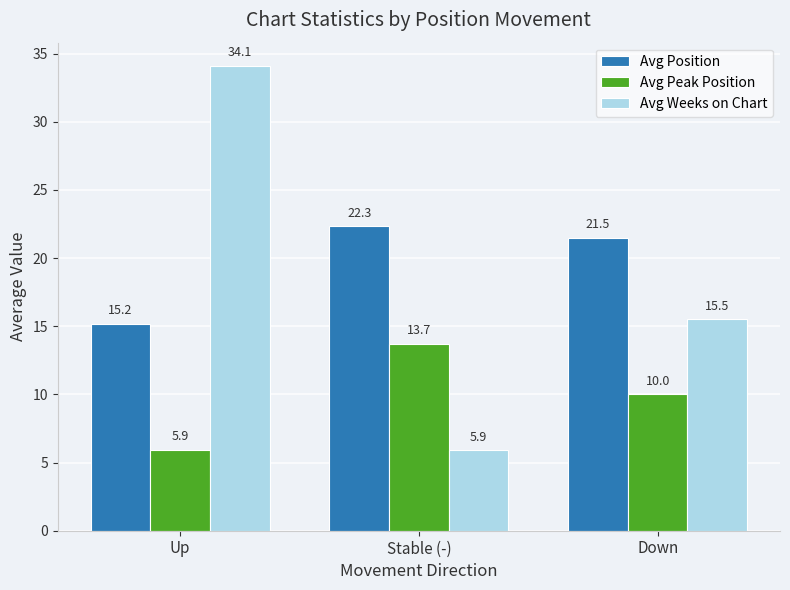

Does the chart contain stacked bars?

No